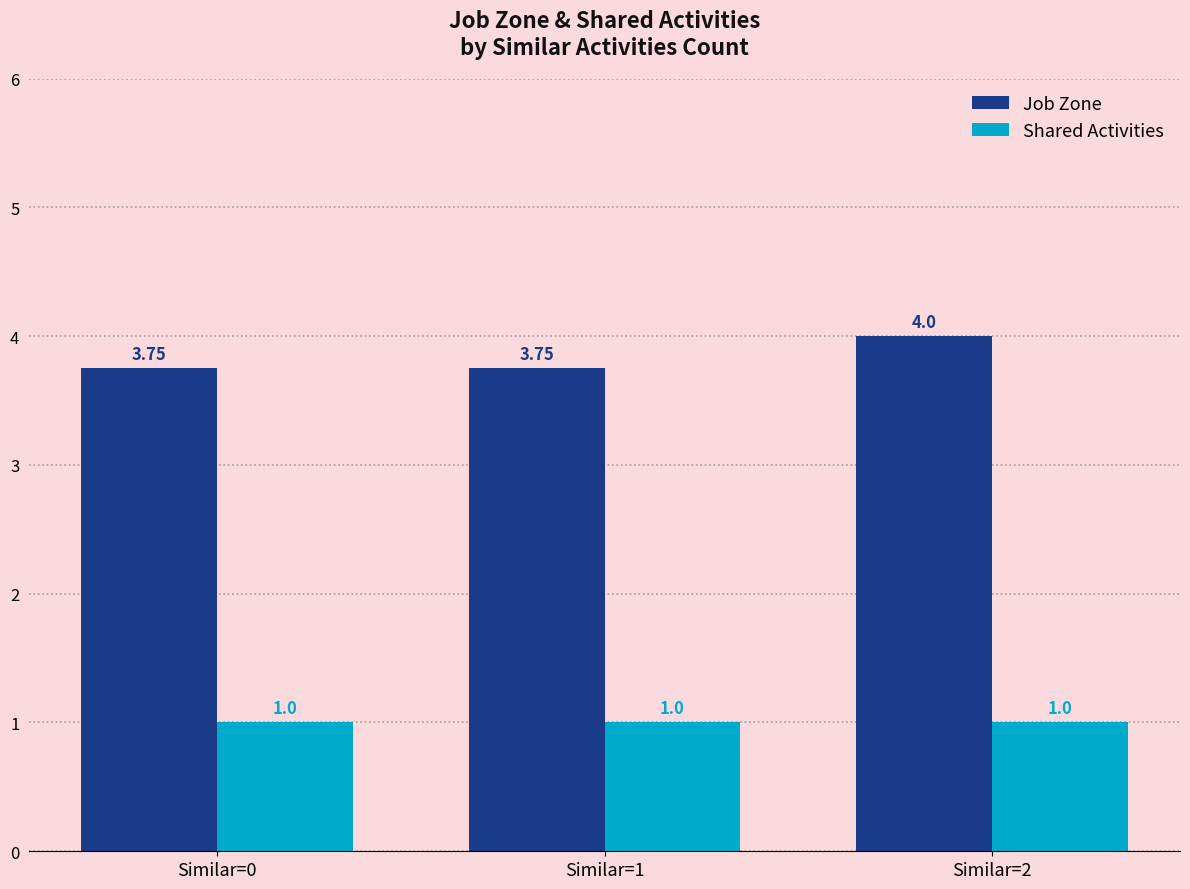

What is the sum of the Job Zone values at Similar=0 and Similar=2?

7.8